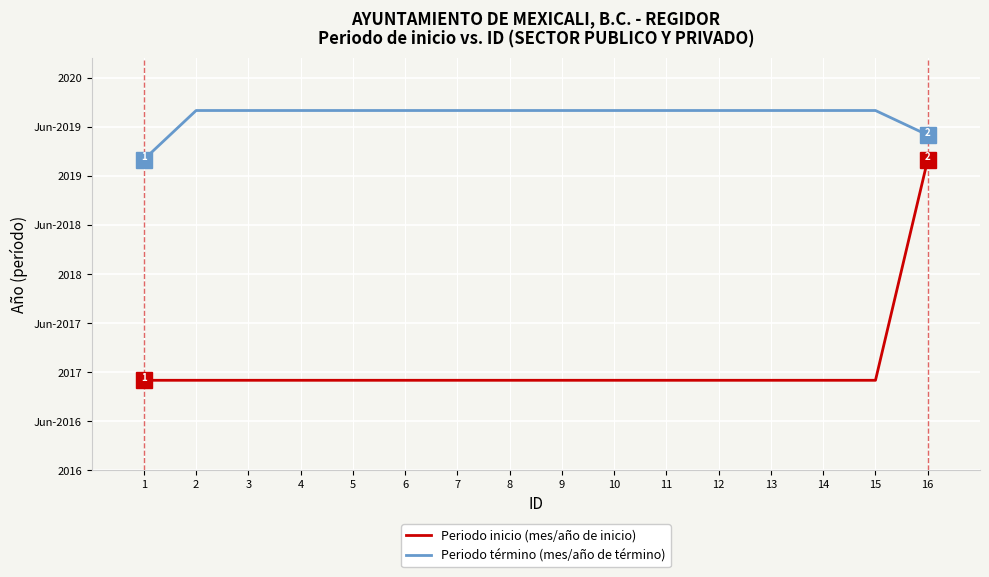

True or false: Periodo término (mes/año de término) and Periodo inicio (mes/año de inicio) intersect in this chart.

False